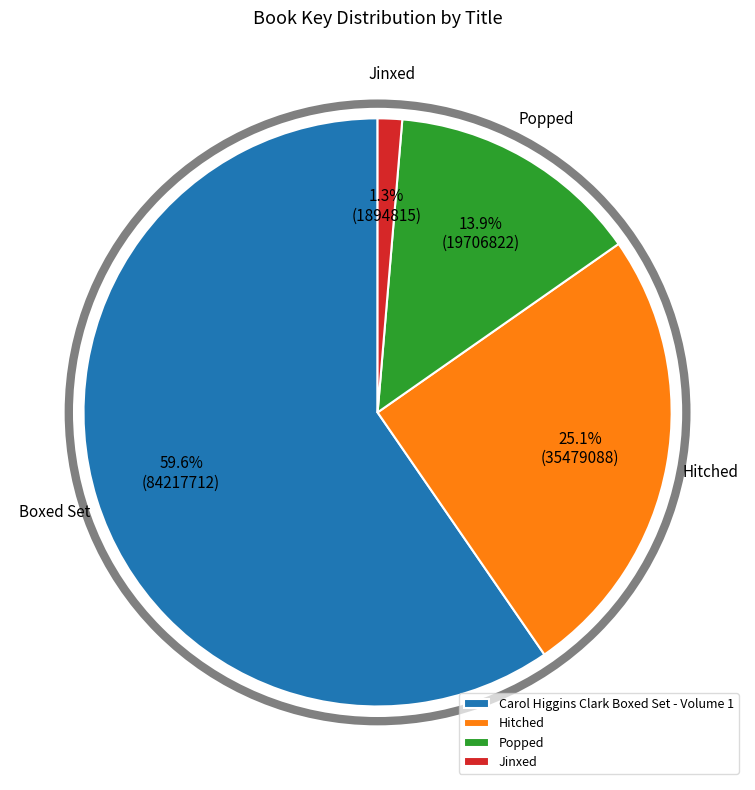

Combined, do Carol Higgins Clark Boxed Set - Volume 1 and Hitched account for over 50%?

Yes